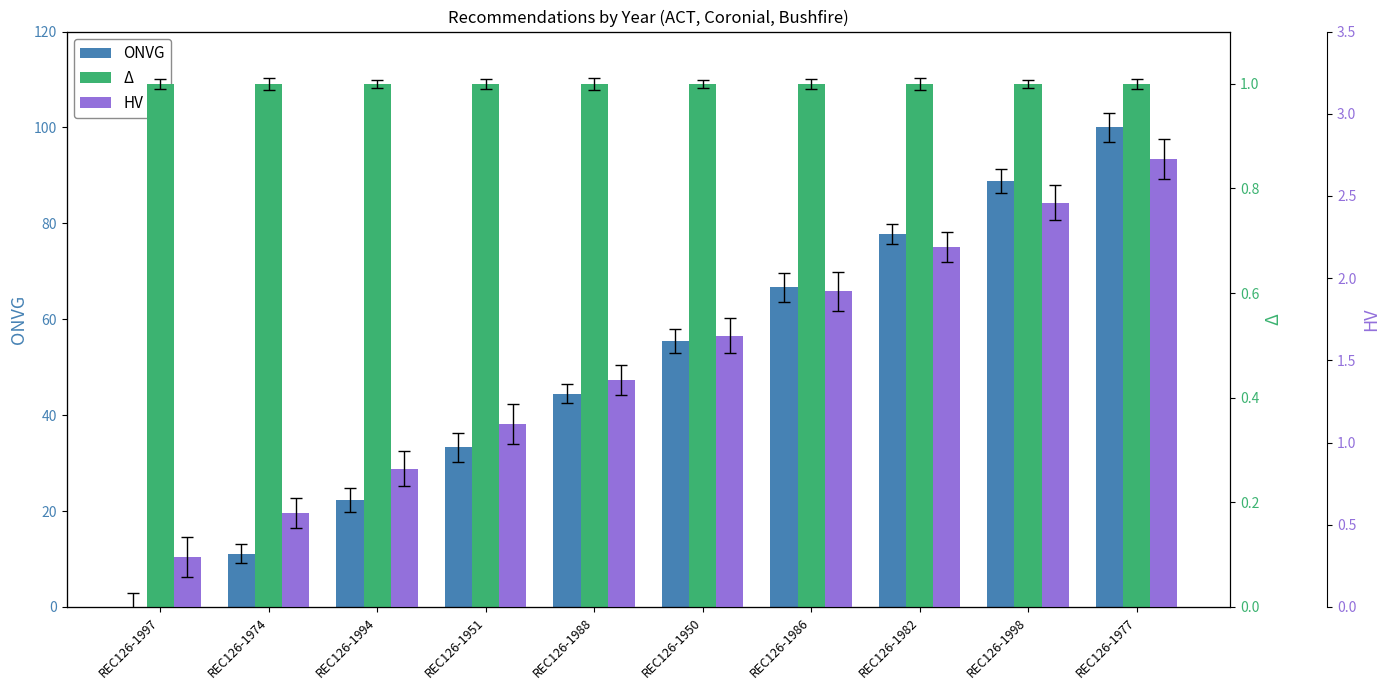

Is it true that Δ equals 0.4 at REC126-1977?

False